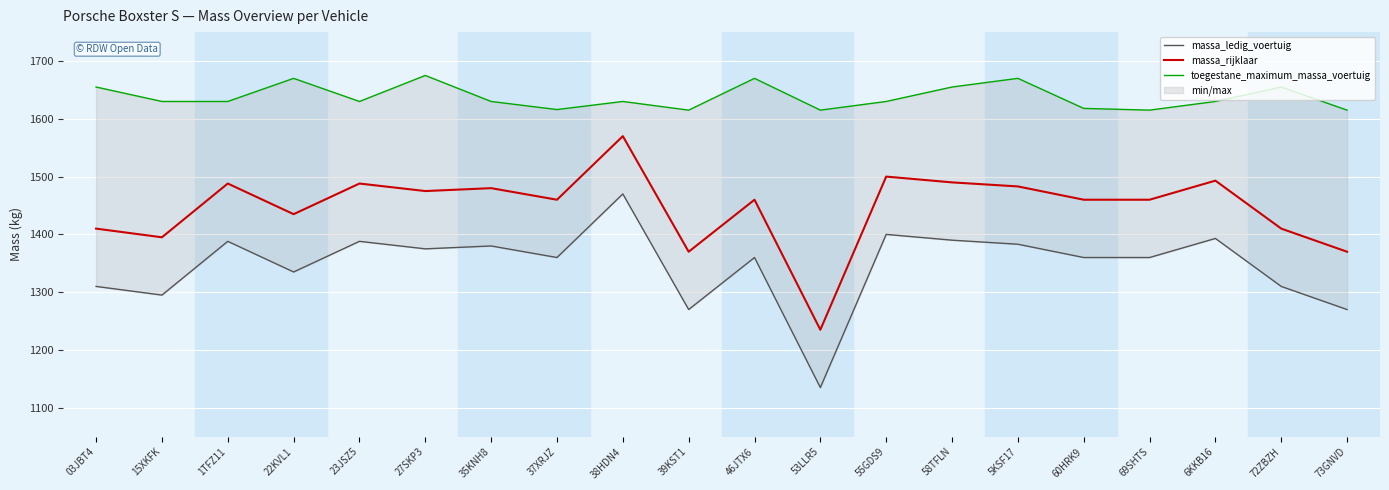

List the series in order of their peak value, lowest first.

massa_ledig_voertuig, massa_rijklaar, toegestane_maximum_massa_voertuig